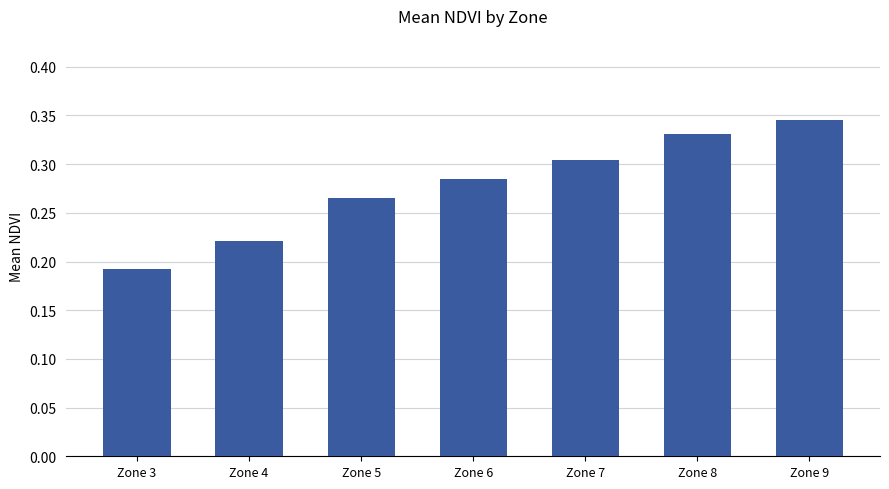

List the labels in order of value, largest first.

Zone 9, Zone 8, Zone 7, Zone 6, Zone 5, Zone 4, Zone 3